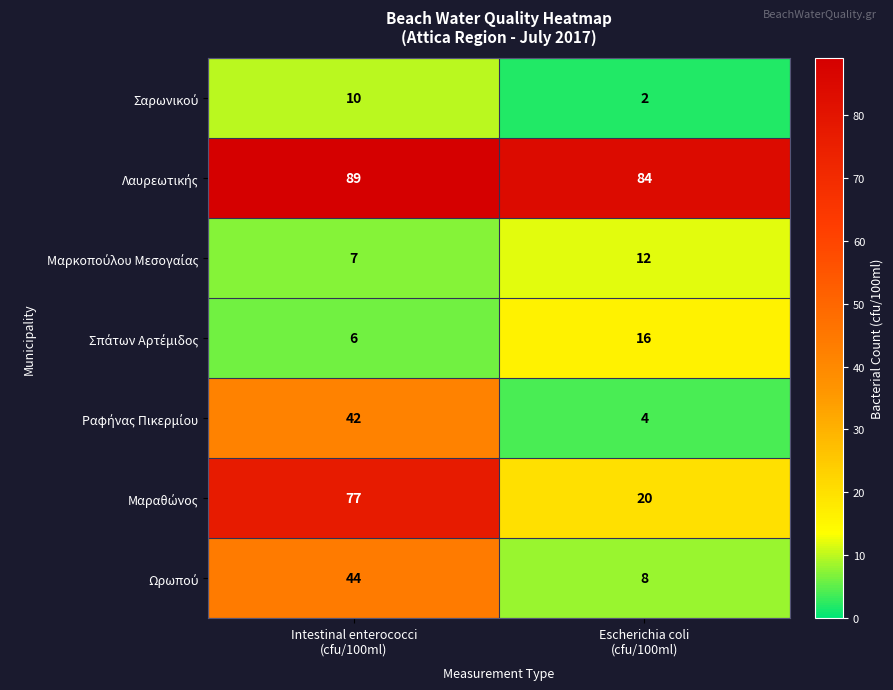

What is the greatest value displayed?

89